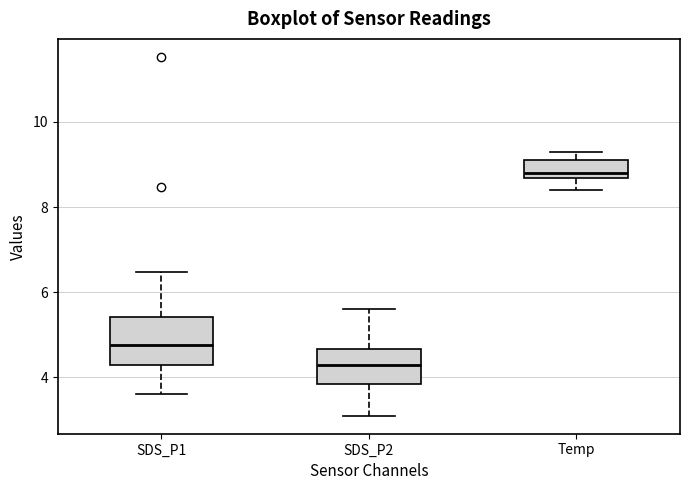

Which box is the tallest, from its lower edge to its upper edge?

SDS_P1